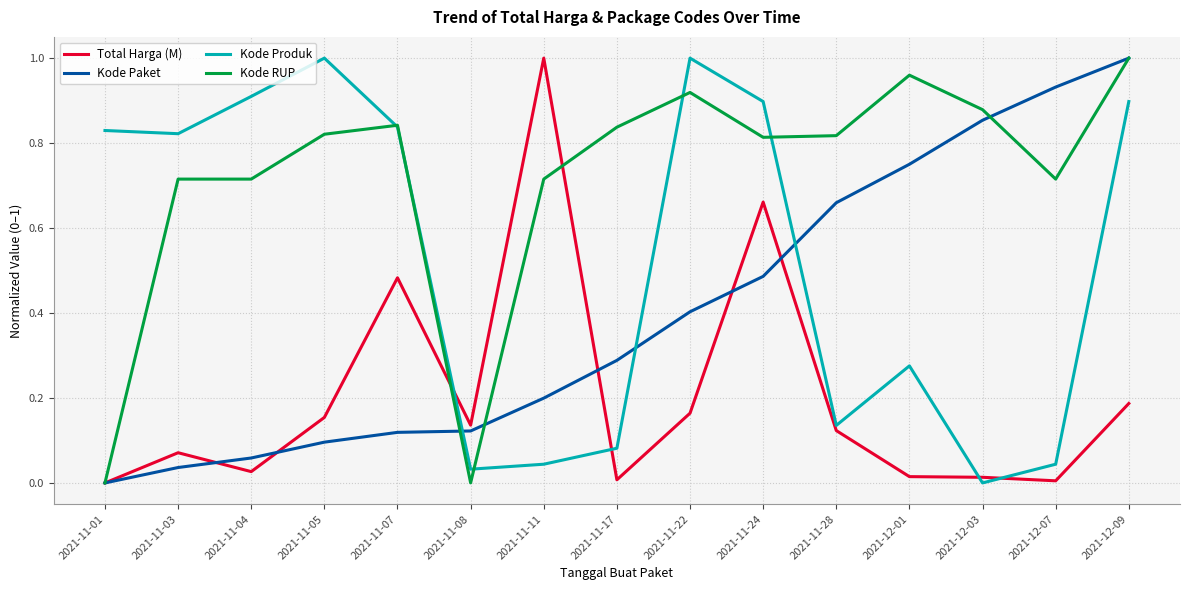

Rank the series by their average value, from lowest to highest.

Total Harga (M), Kode Paket, Kode Produk, Kode RUP